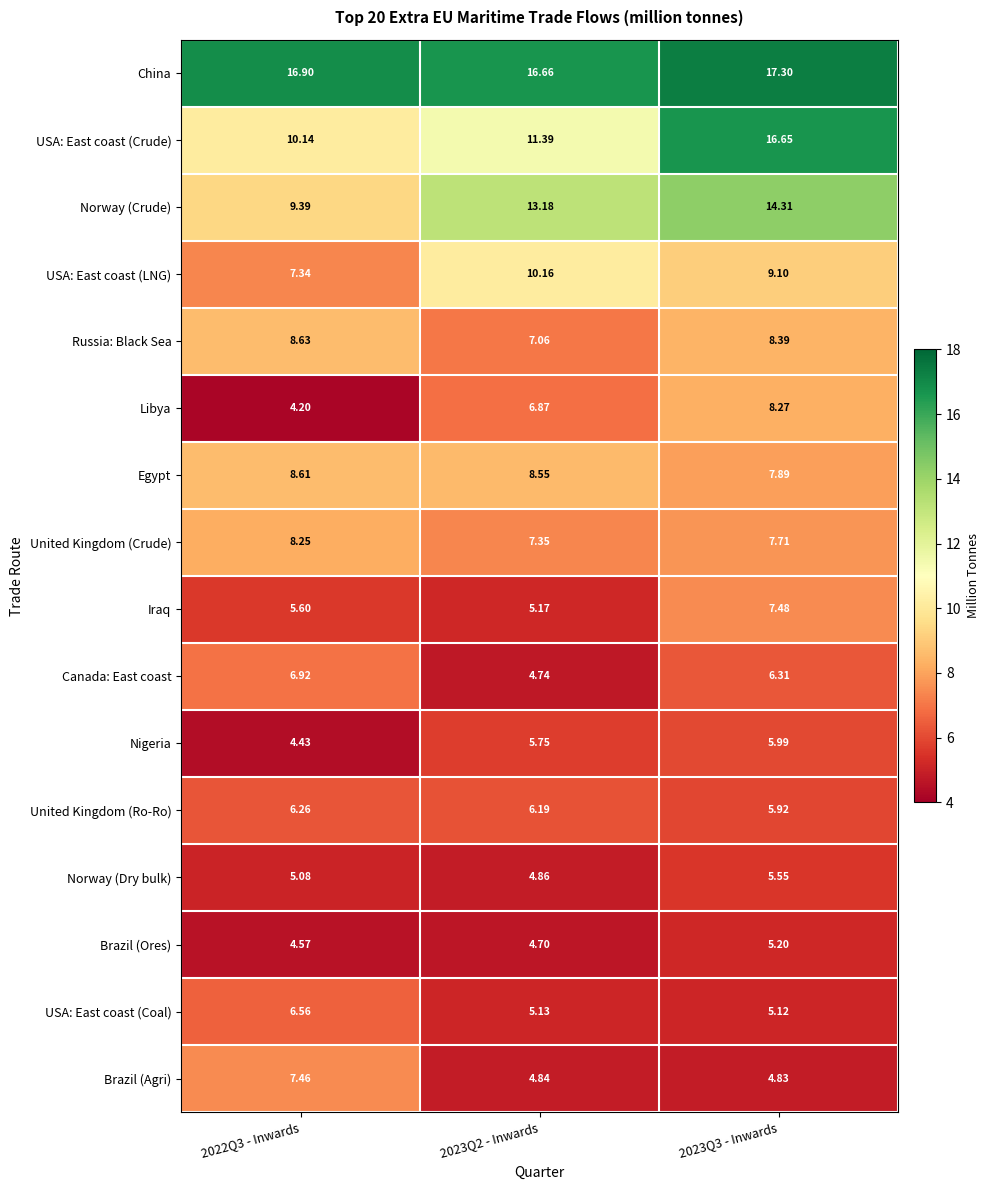

Between 2022Q3 - Inwards and 2023Q3 - Inwards, which series saw the biggest shift?

USA: East coast (Crude)